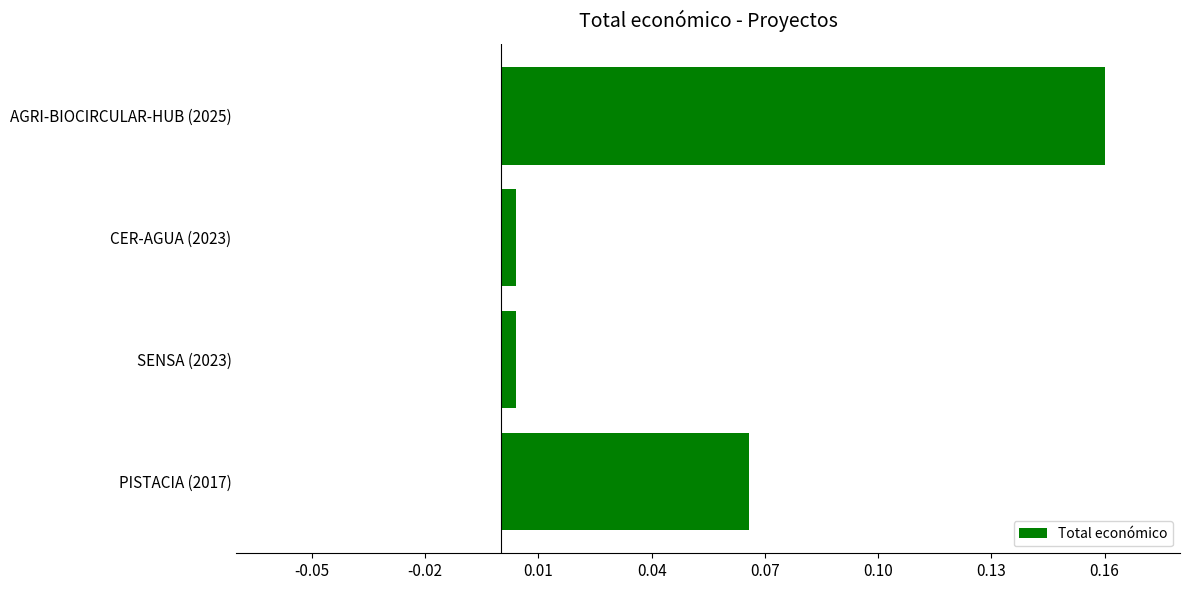

Which category has the highest value across all series?

AGRI-BIOCIRCULAR-HUB (2025)